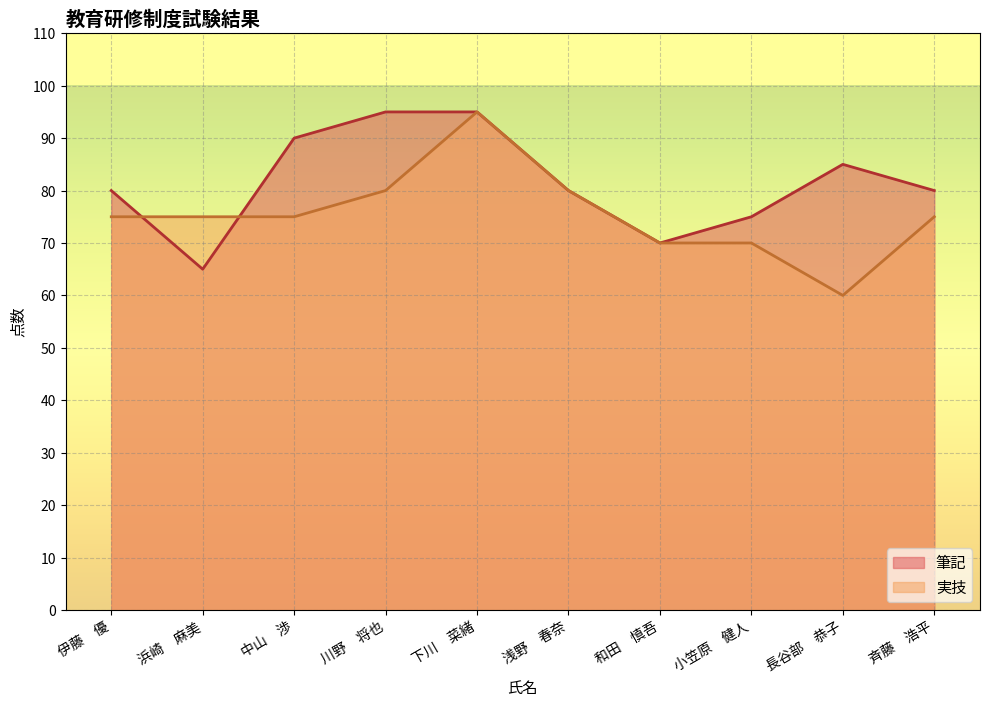

Rank the series at 和田　慎吾 from highest to lowest value.

筆記, 実技